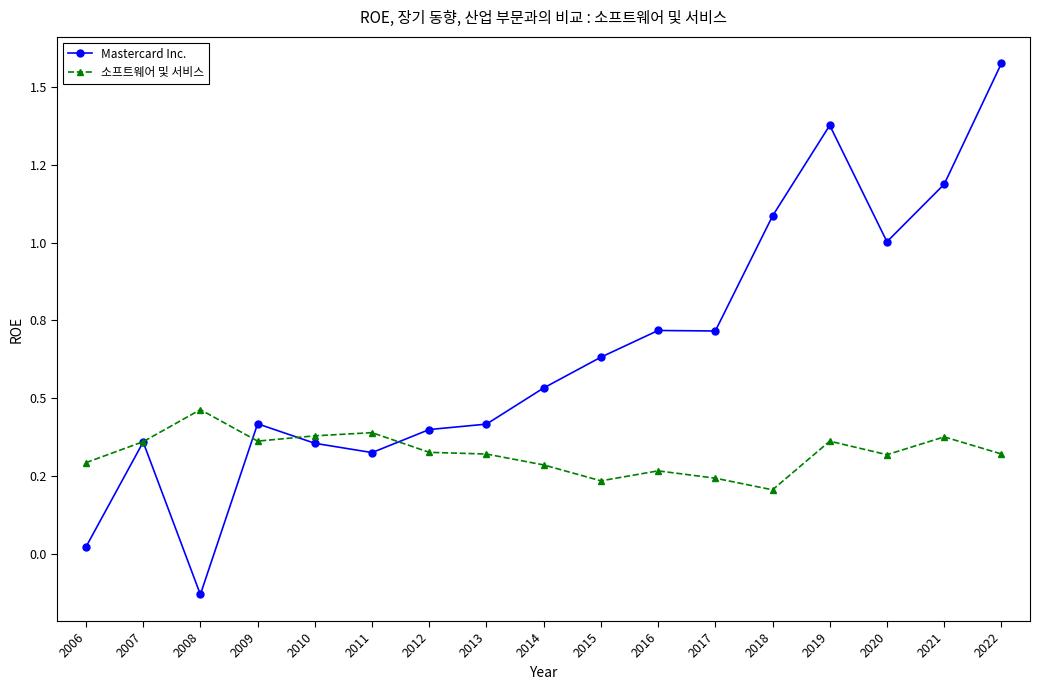

Which series has the widest spread of values?

Mastercard Inc.